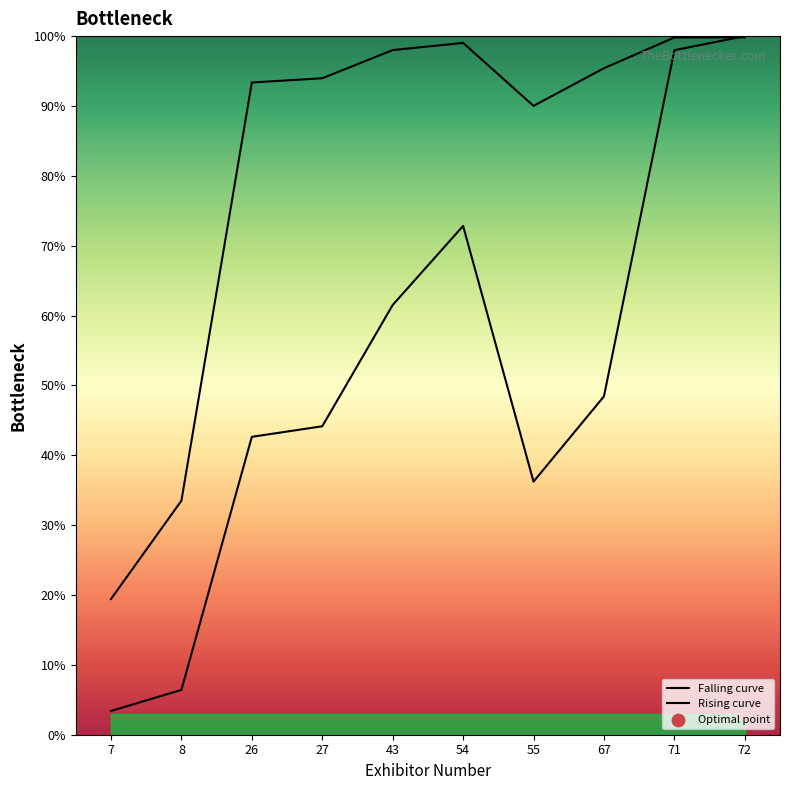

At which category is the sum across all series the highest?

72